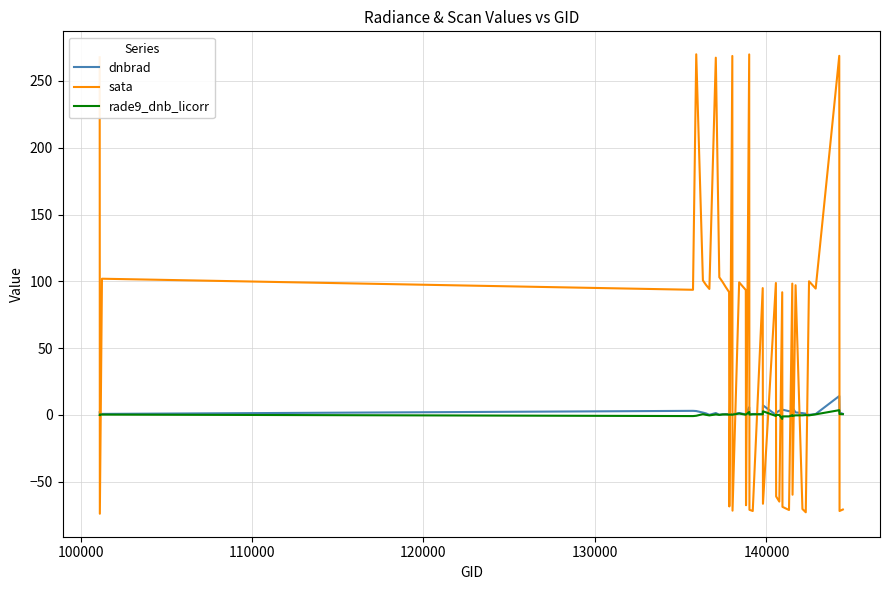

True or false: dnbrad and sata intersect in this chart.

True